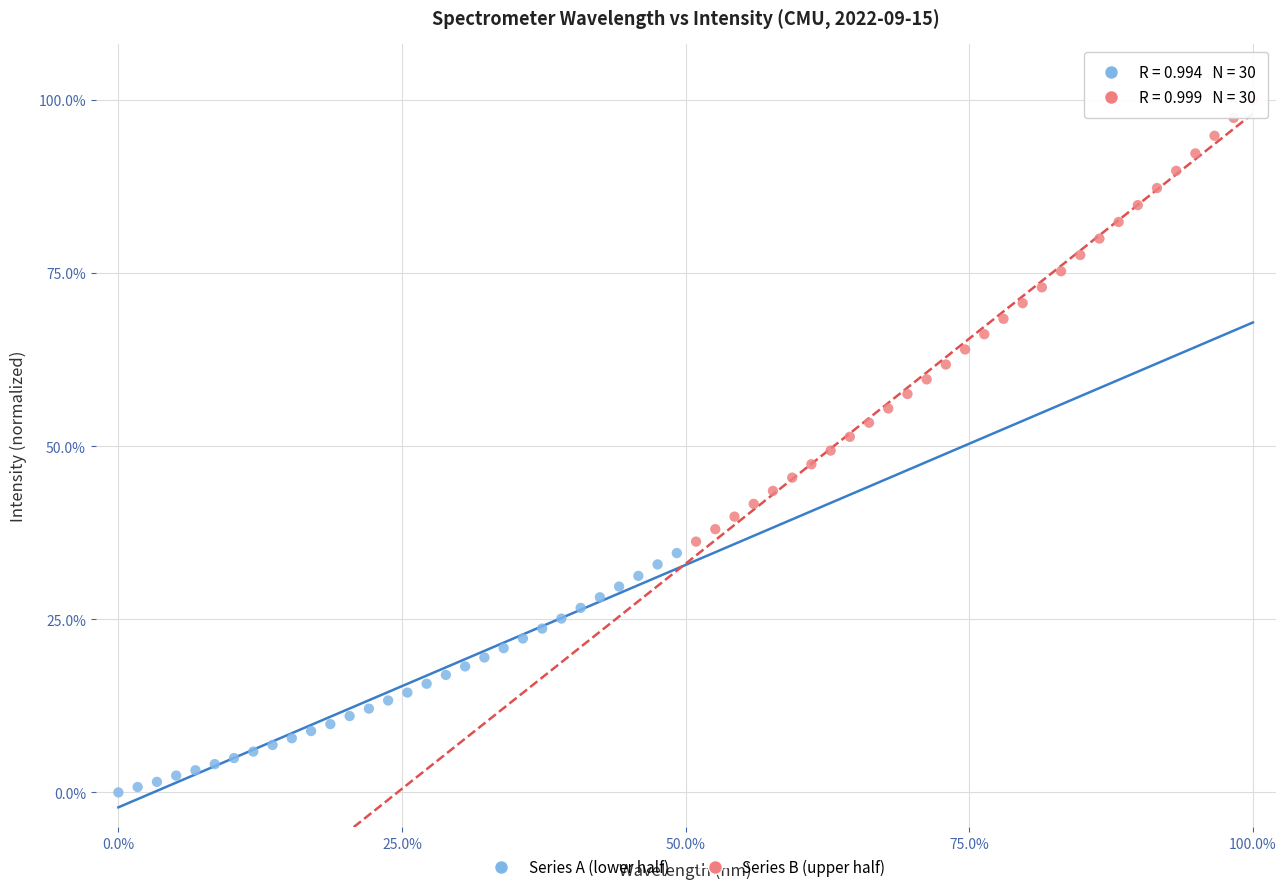

Which series reaches the maximum Y coordinate?

Series B (upper half)